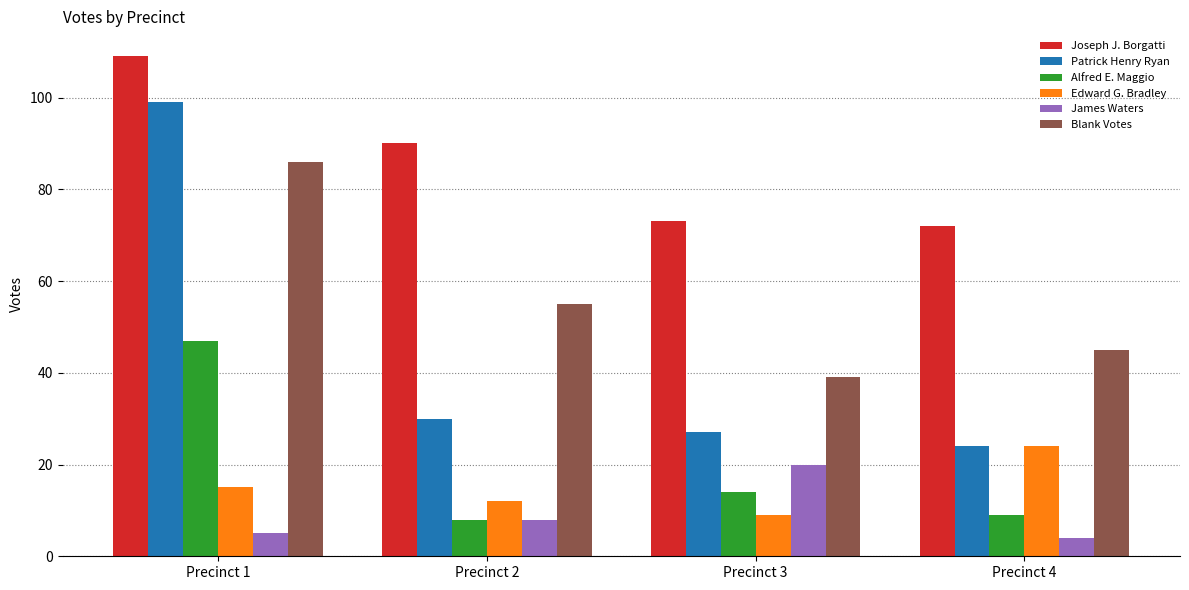

Is it true that Joseph J. Borgatti equals 72 at Precinct 4?

True